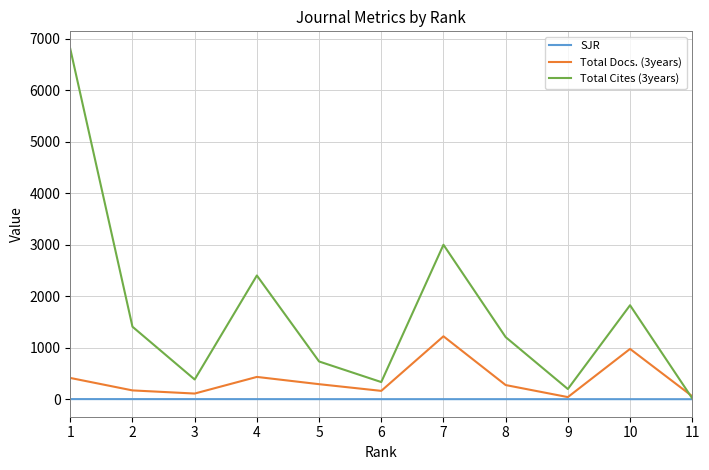

What value does the Total Docs. (3years) series have at 1?

413.0